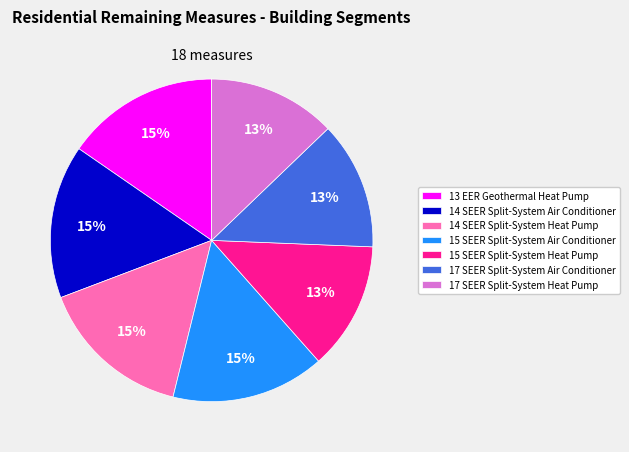

Combined, do 15 SEER Split-System Air Conditioner and 17 SEER Split-System Heat Pump account for over 50%?

No